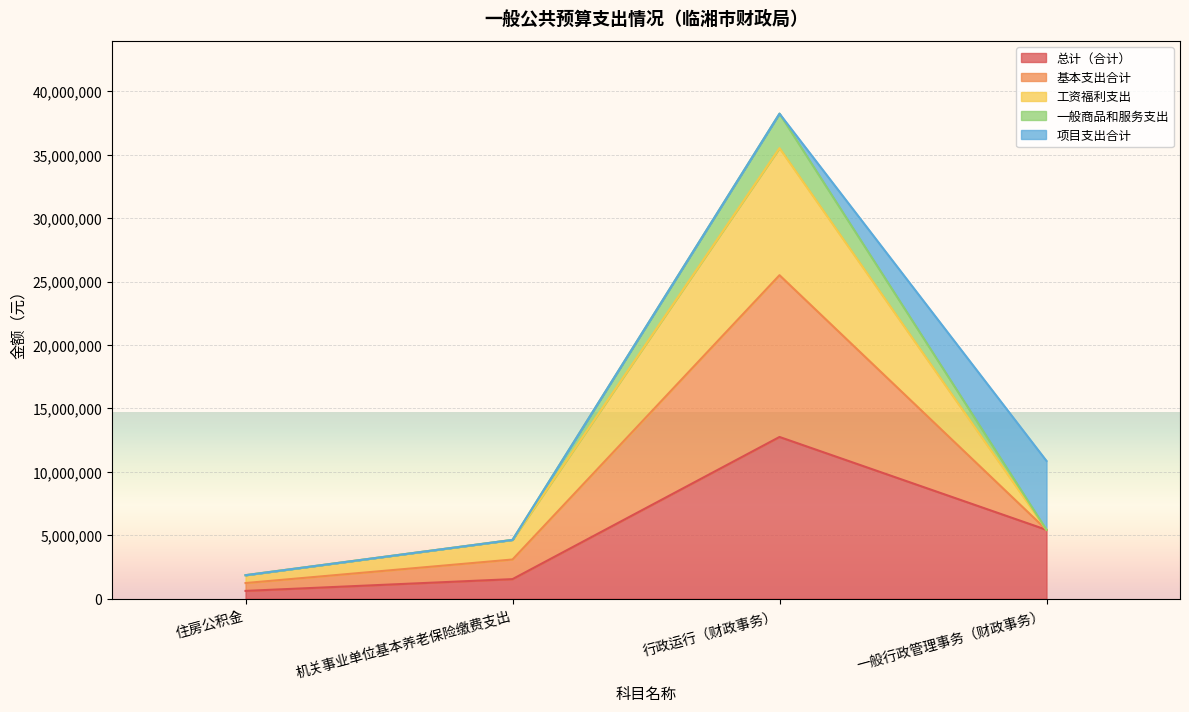

Which category has the highest value in the 基本支出合计 series?

行政运行（财政事务）